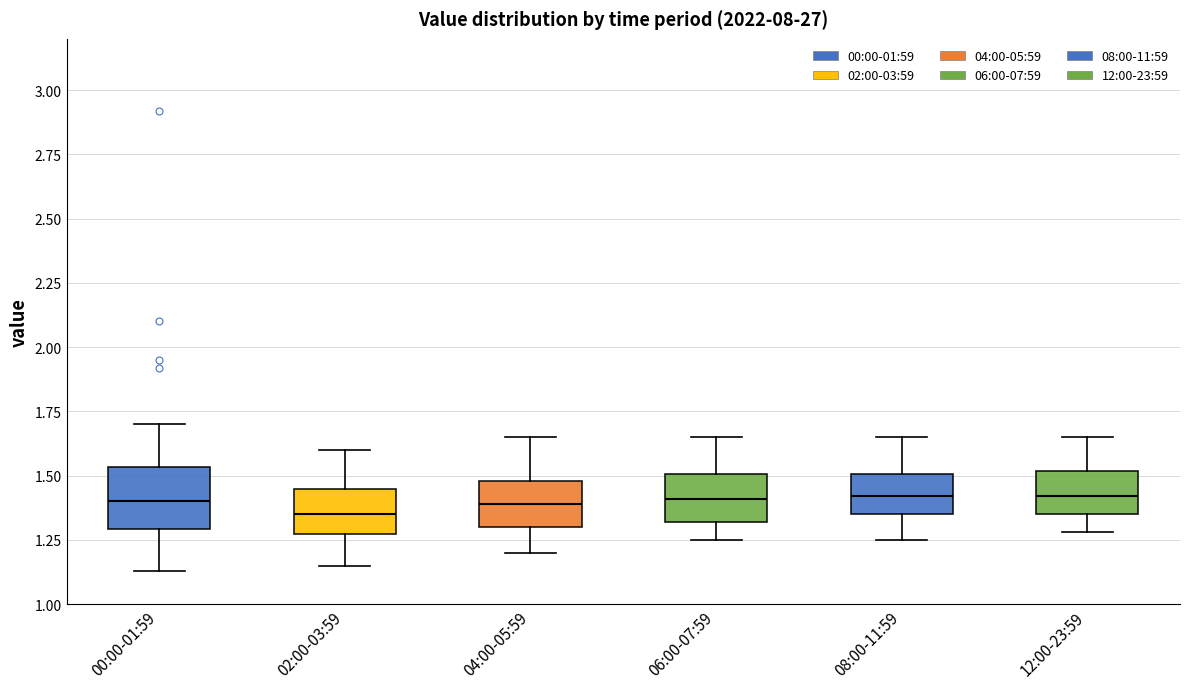

Where does the upper whisker of the box for 04:00-05:59 end on the y-axis? The values are not printed on the chart, so give them approximately, as read against the axis.

1.65